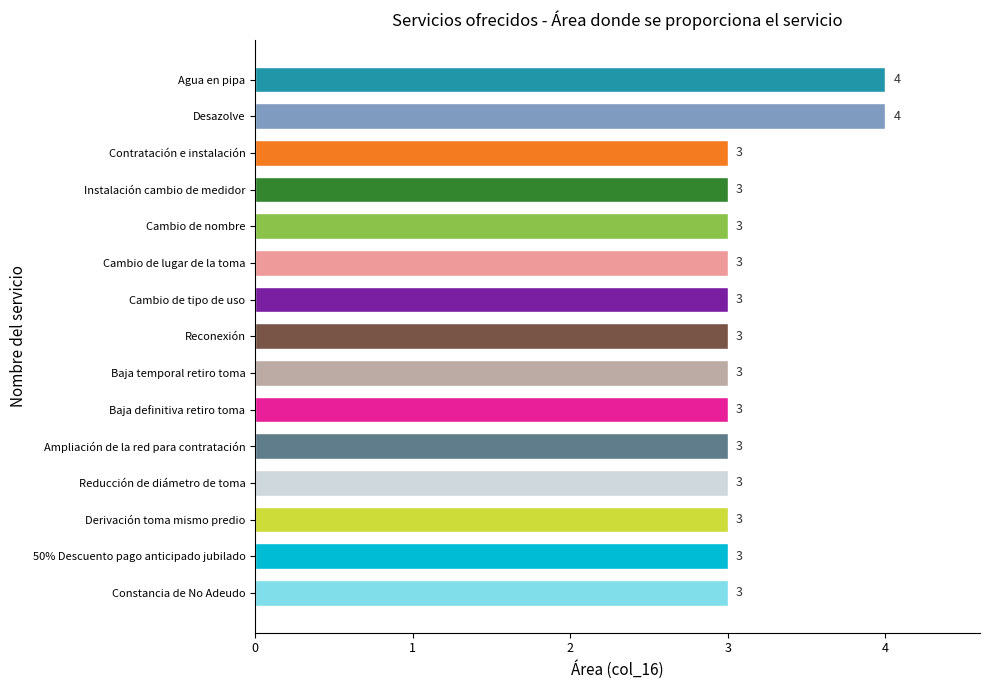

Count the number of data series in this chart.

1